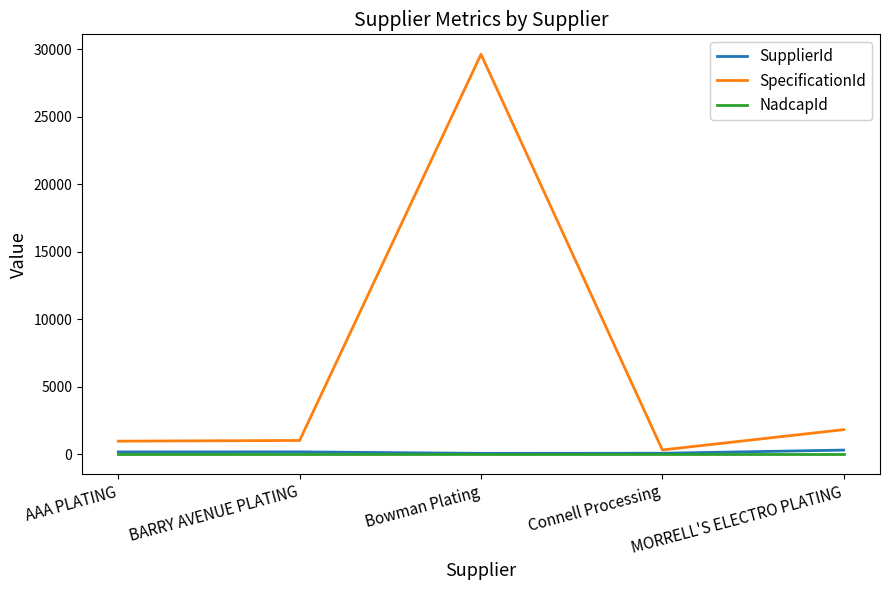

The SpecificationId series shows 1017 at BARRY AVENUE PLATING. True or false?

True